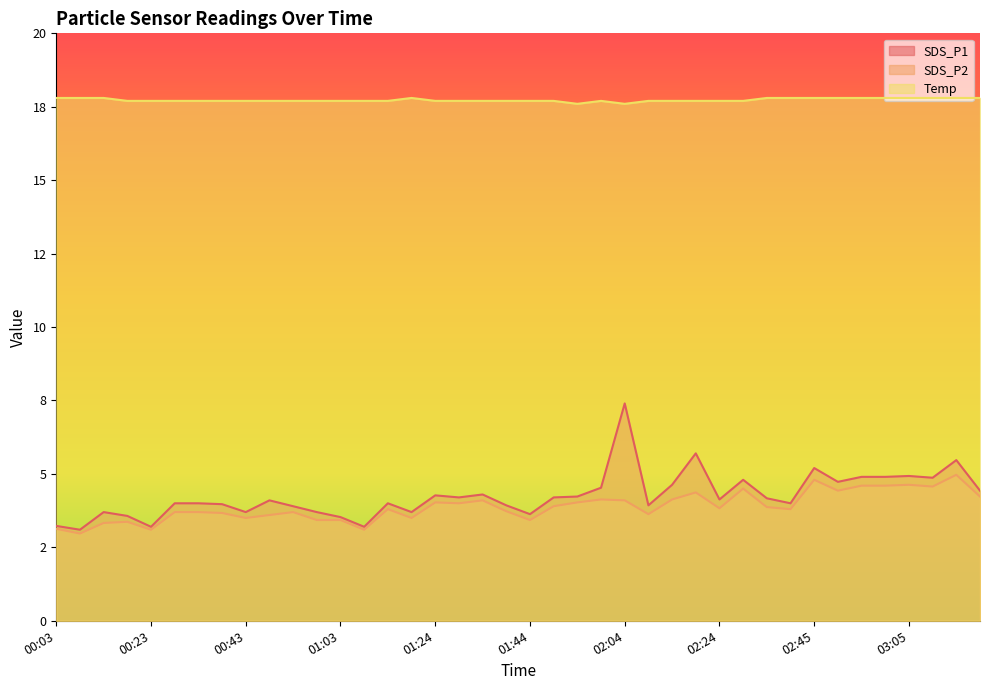

In SDS_P1, how many points are higher than both neighbors (excluding endpoints)?

11